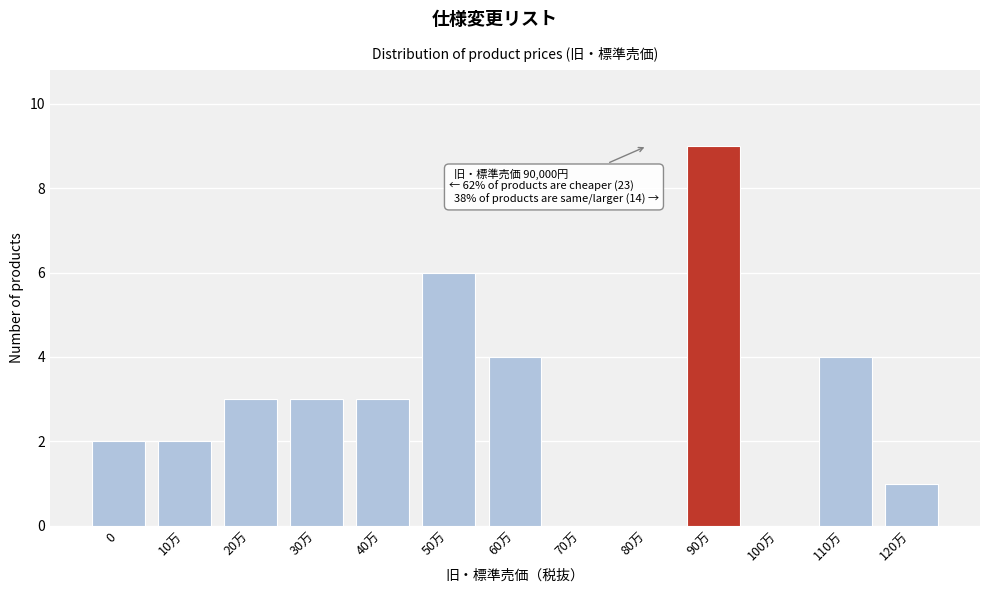

Reading left to right, extract all data points from this chart.

0=2	10万=2	20万=3	30万=3	40万=3	50万=6	60万=4	70万=0	80万=0	90万=9	100万=0	110万=4	120万=1